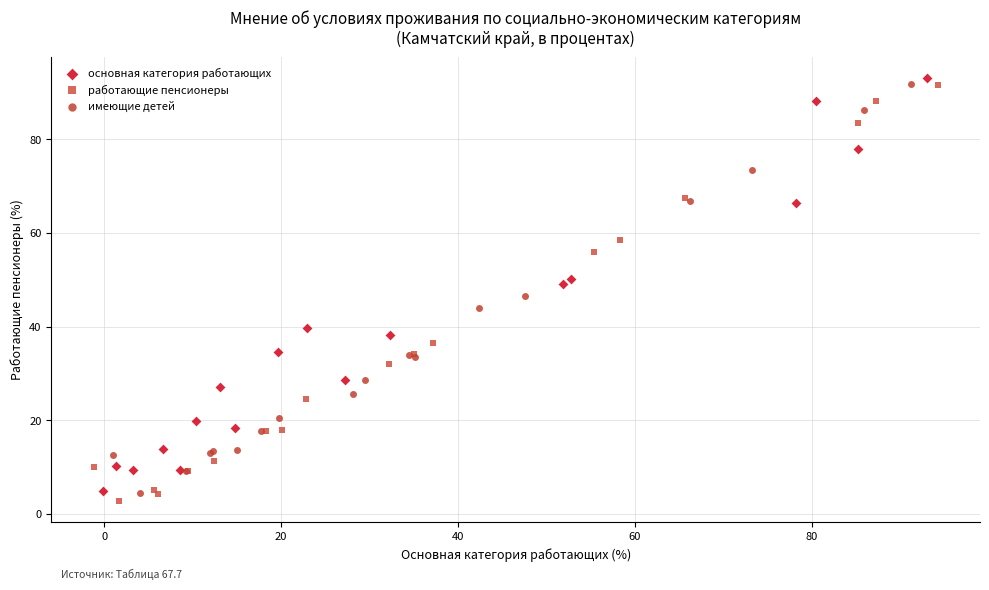

Which series has the widest spread of Y values?

работающие пенсионеры